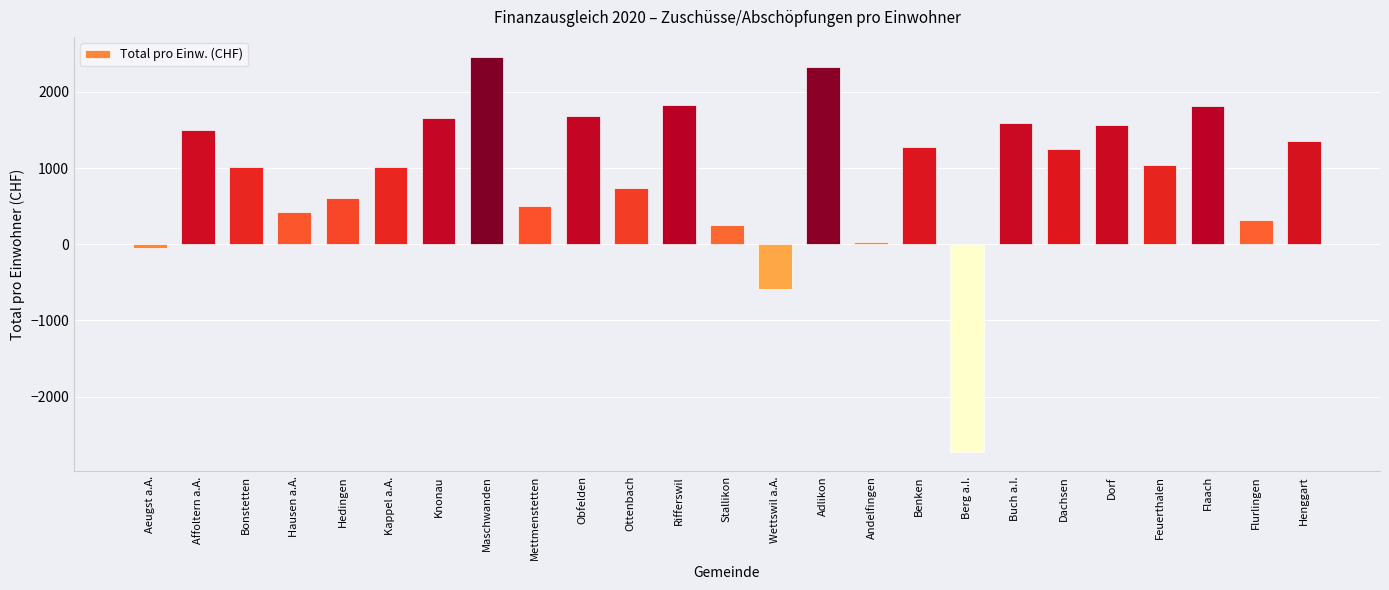

At which category does the chart reach its peak across all series?

Maschwanden